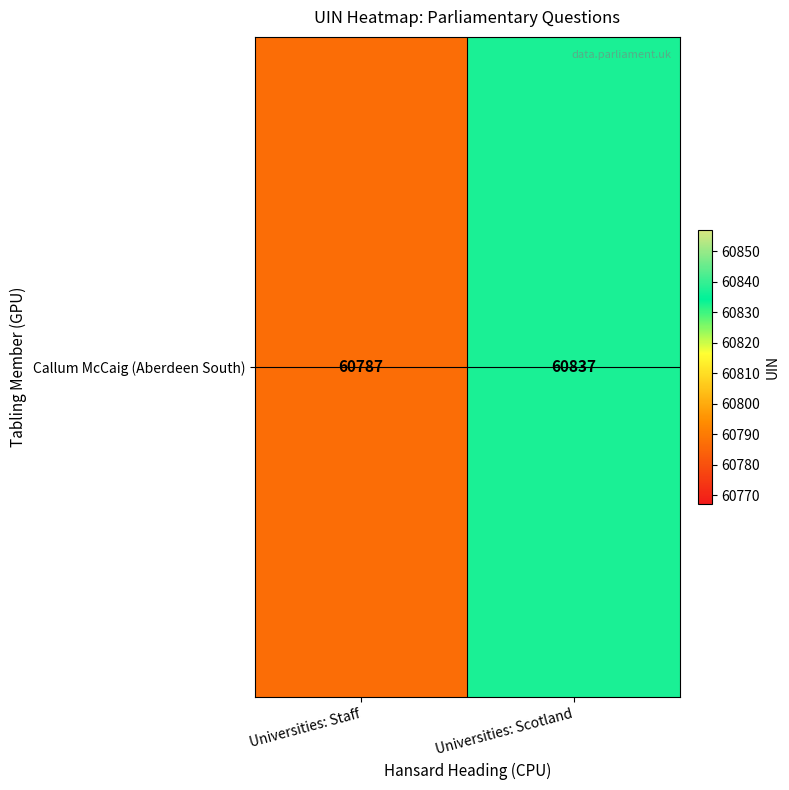

Rank the categories by value from highest to lowest.

Universities: Scotland, Universities: Staff